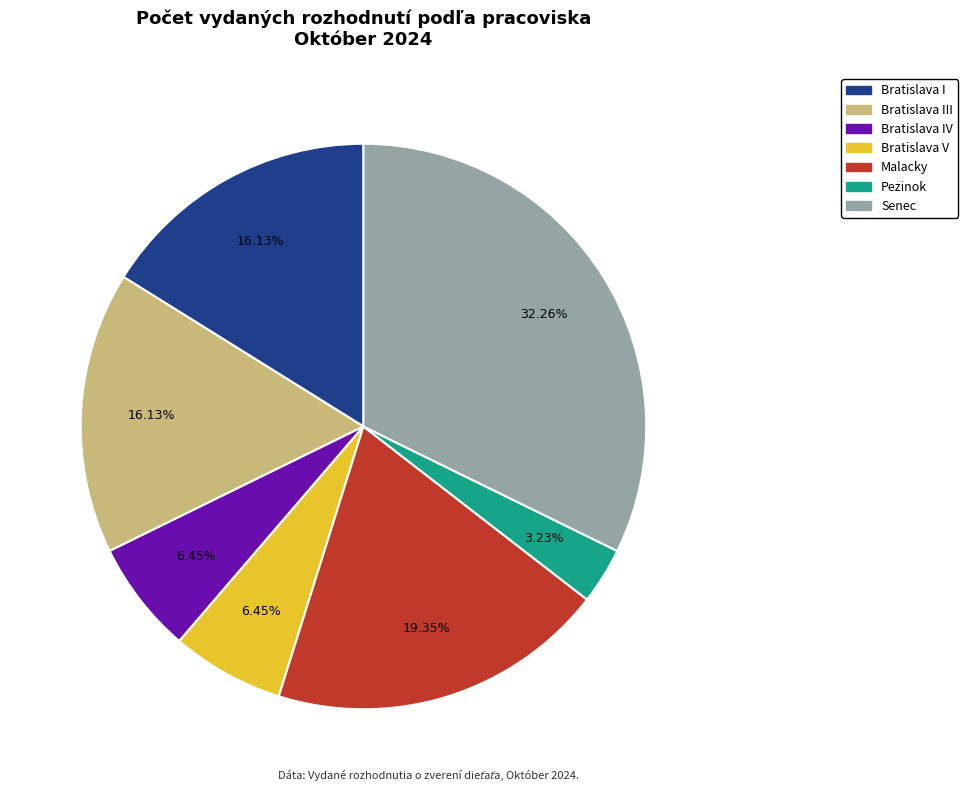

Is there any slice that represents more than half of the pie?

No